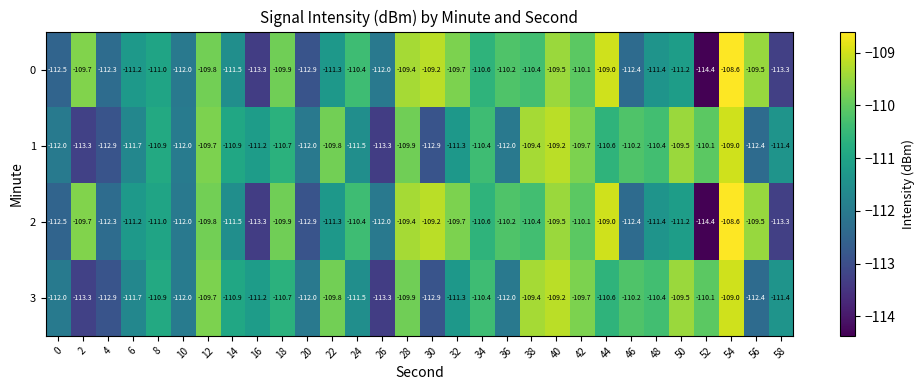

How many categories are shown in the chart?

30